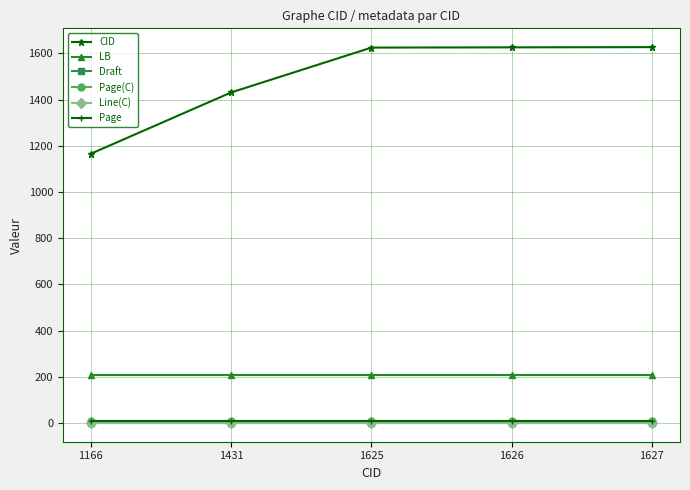

What is the value of the LB point at the 5th from the left?

208.0